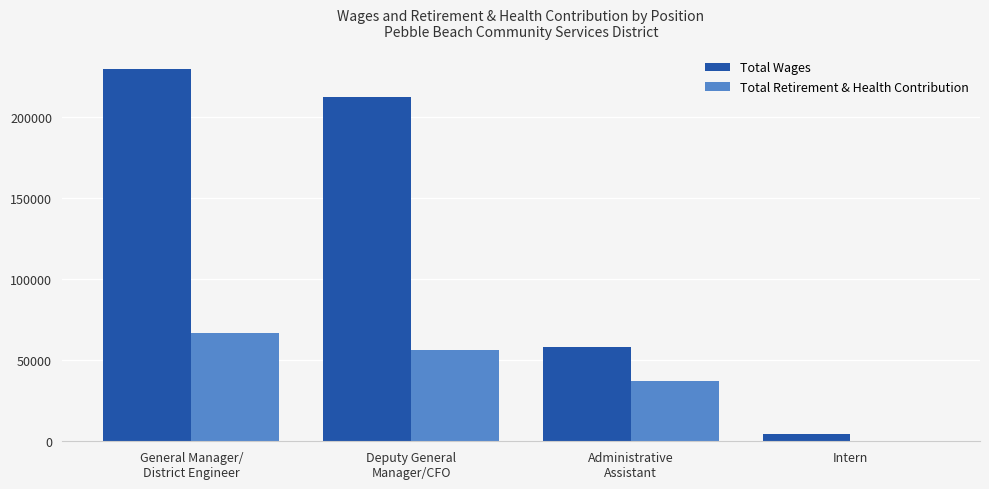

Which series has the widest spread of values?

Total Wages